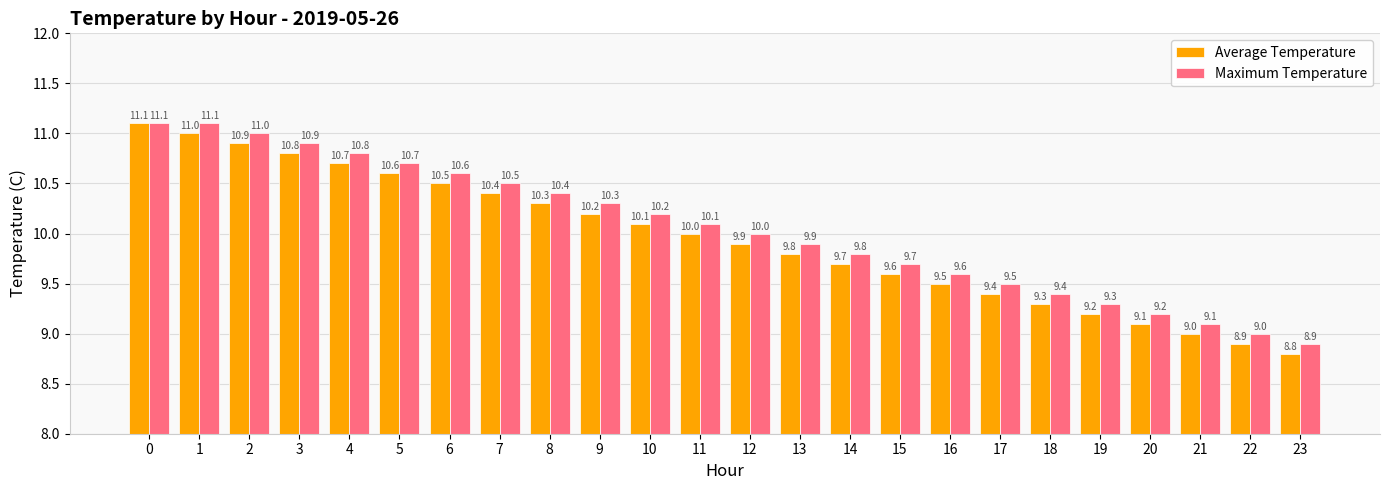

Reading left to right, transcribe all the data shown in this chart.

Average Temperature: 11.1	11.0	10.9	10.8	10.7	10.6	10.5	10.4	10.3	10.2	10.1	10.0	9.9	9.8	9.7	9.6	9.5	9.4	9.3	9.2	9.1	9.0	8.9	8.8
Maximum Temperature: 11.1	11.1	11.0	10.9	10.8	10.7	10.6	10.5	10.4	10.3	10.2	10.1	10.0	9.9	9.8	9.7	9.6	9.5	9.4	9.3	9.2	9.1	9.0	8.9